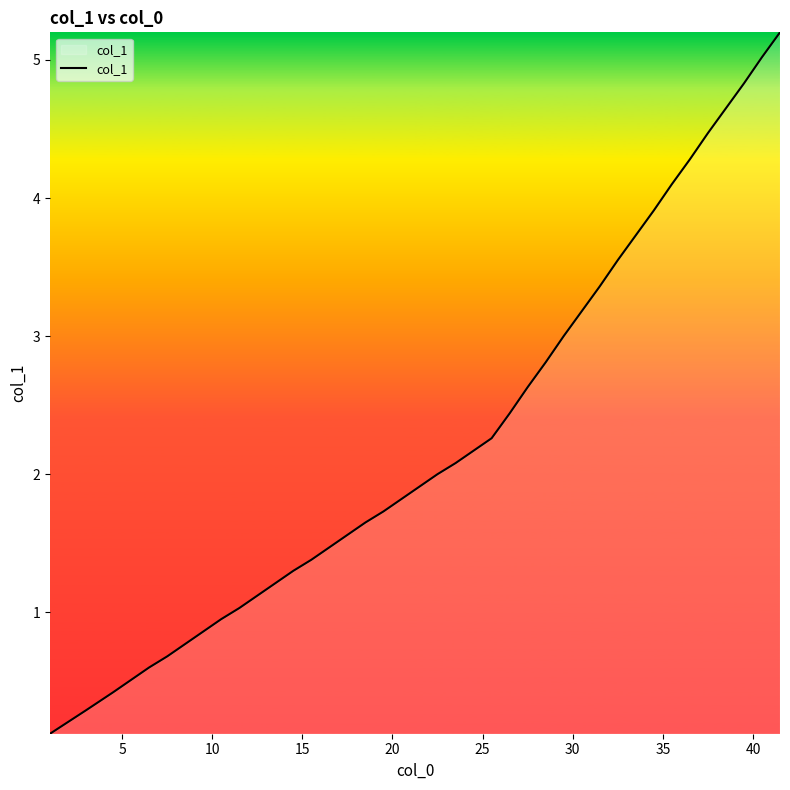

True or false: the data has more than 1 interior local peaks.

False